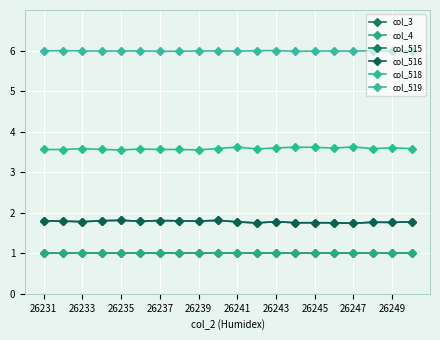

Does the chart have visible grid lines?

Yes